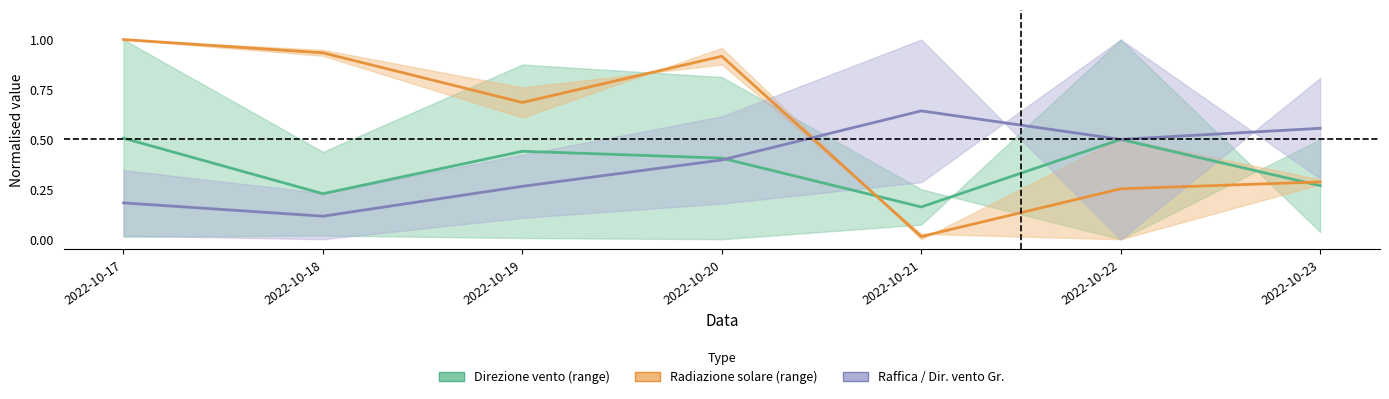

Where is Raffica / Dir. vento Gr. nearest to the value 0?

2022-10-18